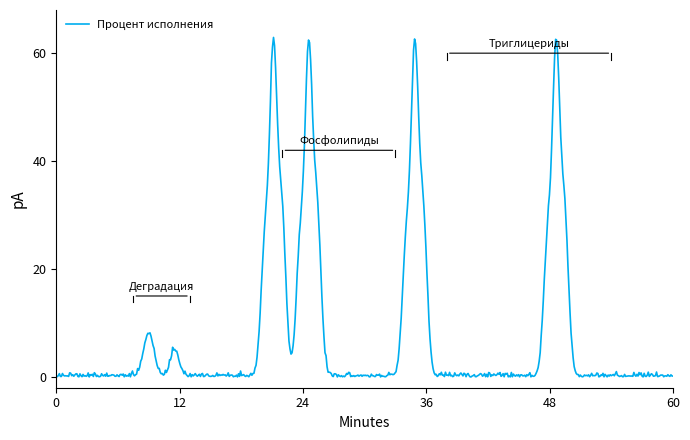

What is the sum of all values?

4464.6